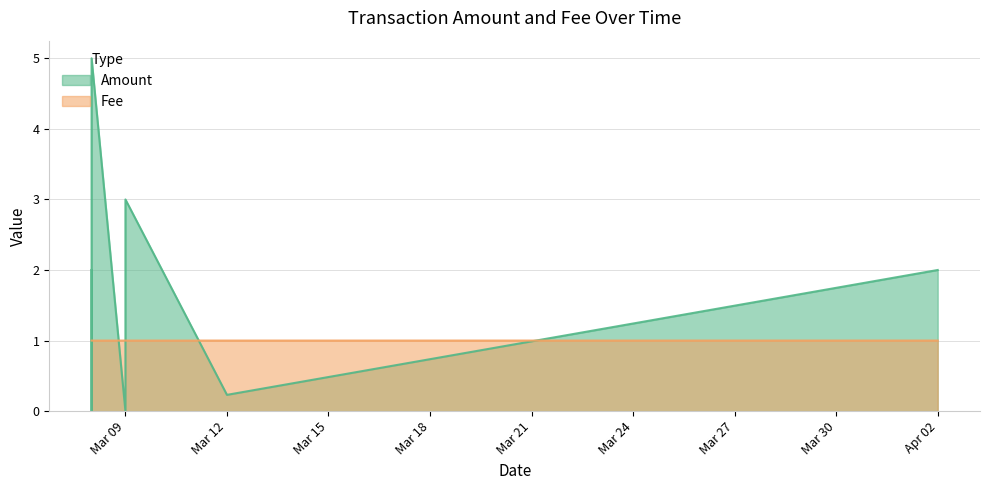

At which label is Fee closest to 1?

2017-03-12